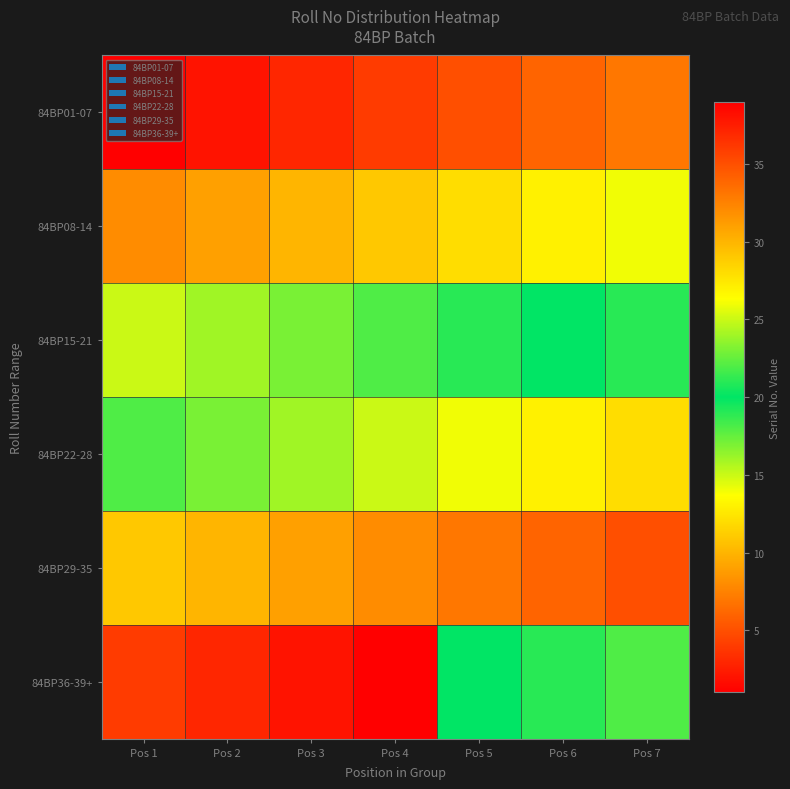

What is the maximum value shown in the chart?

39